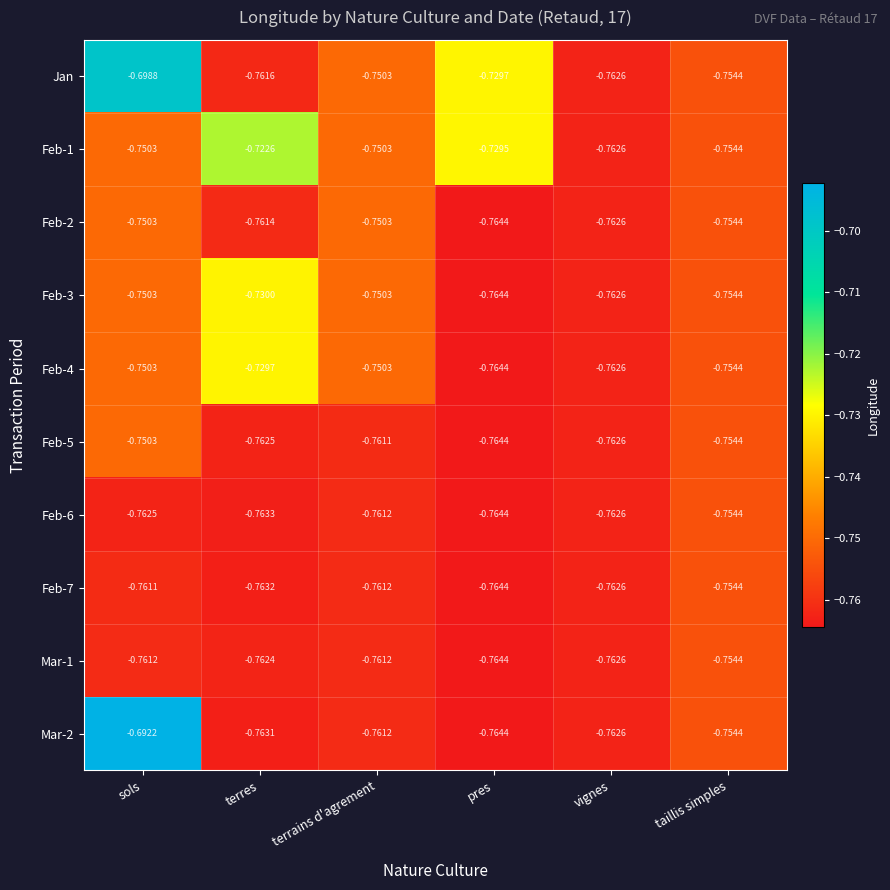

At which label does Feb-7 reach its minimum?

pres